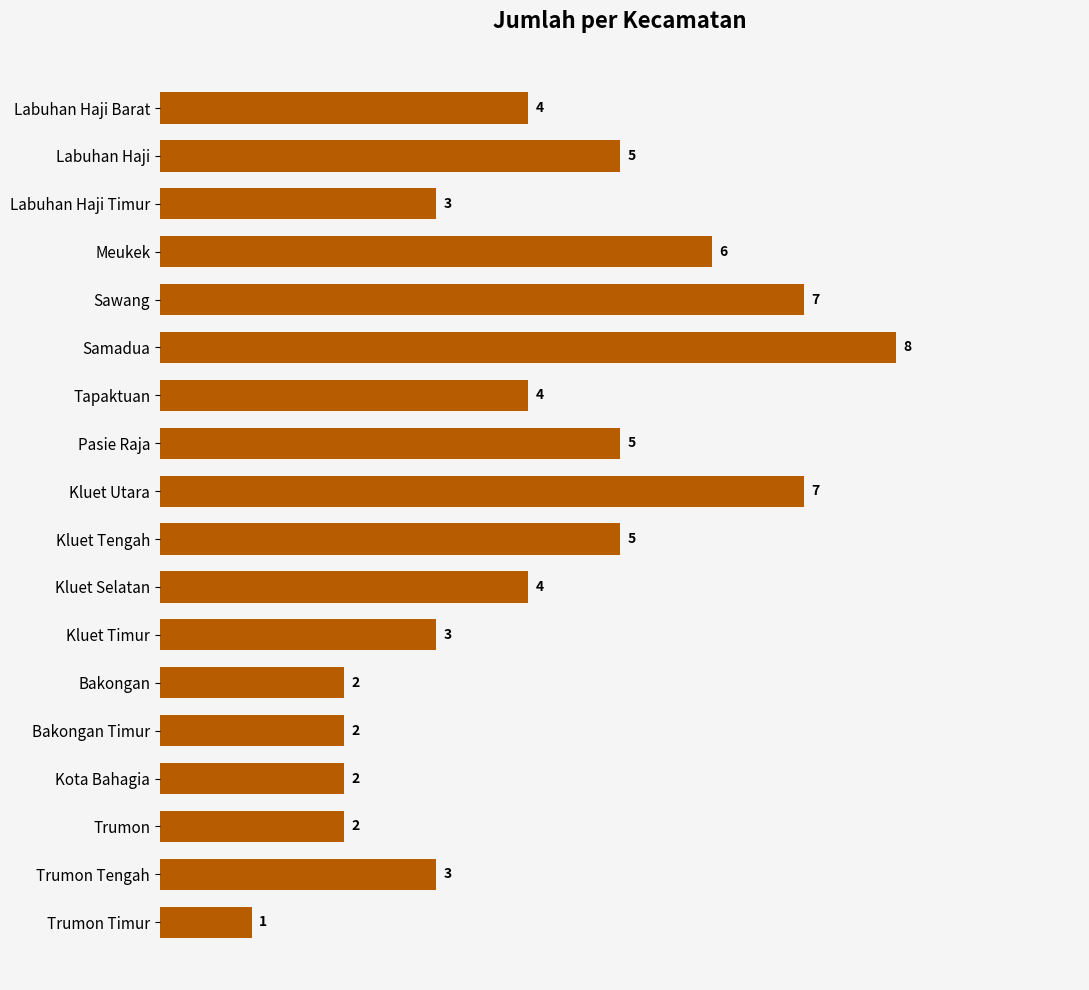

Reading bottom to top, list all the values displayed in this chart.

1	3	2	2	2	2	3	4	5	7	5	4	8	7	6	3	5	4